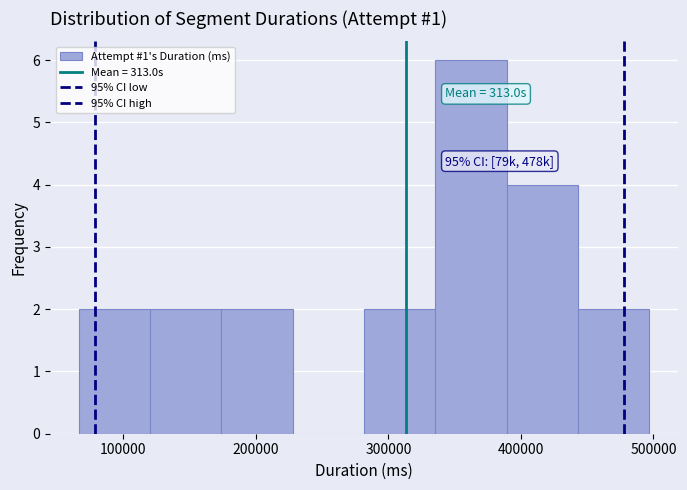

Which range on the x-axis has the tallest bar?

340000 to 390000